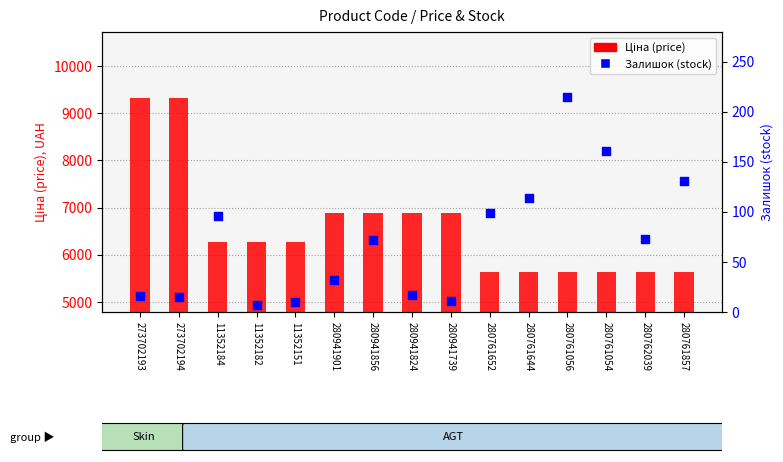

Which series has the largest total across all categories?

Ціна (price)